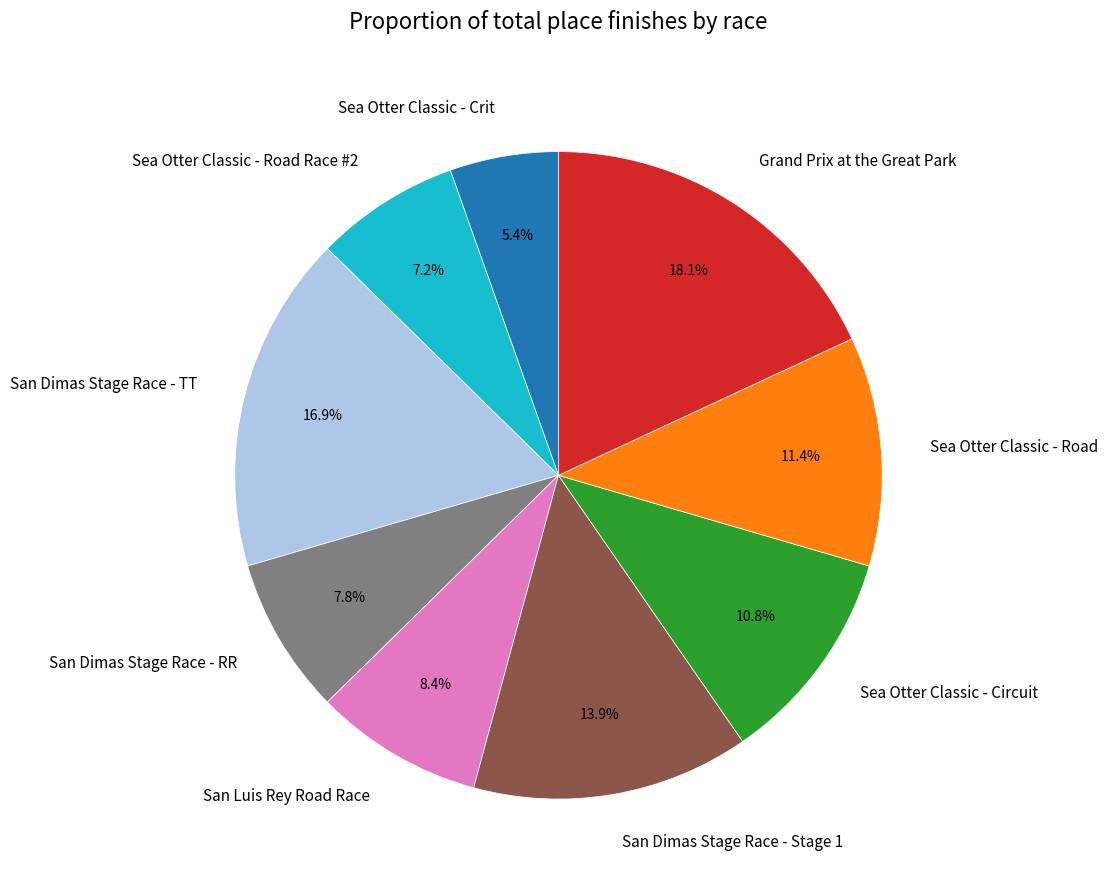

Is it true that Grand Prix at the Great Park is 7% of the pie?

False